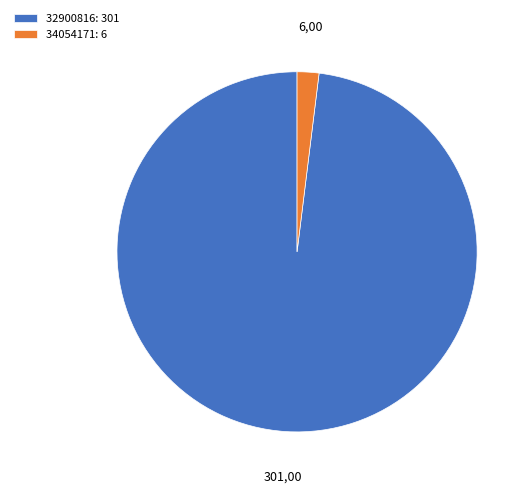

The 34054171 slice represents 2% of the pie. True or false?

True